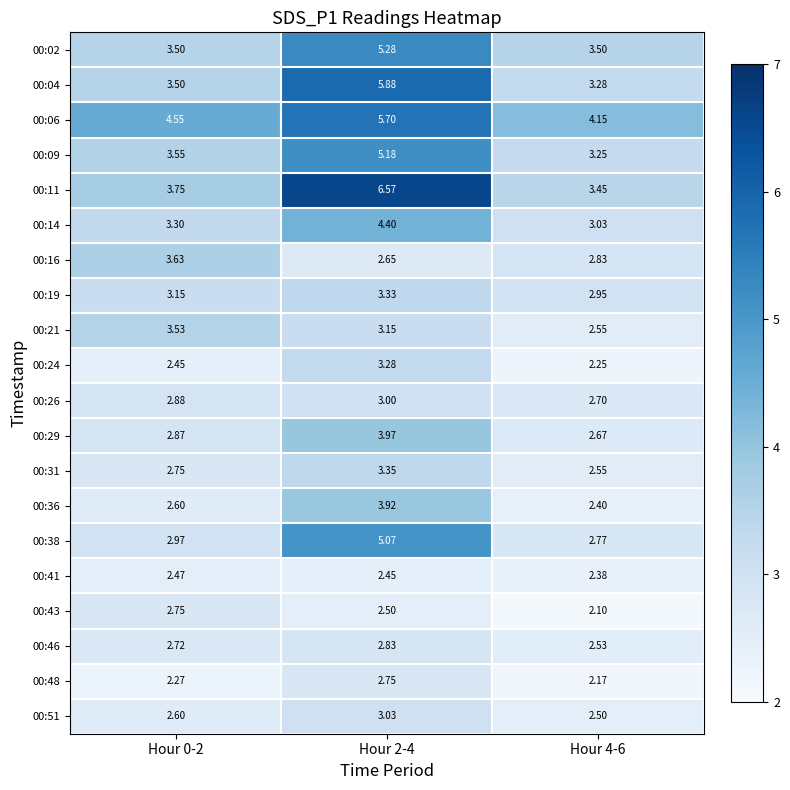

At which category is the sum across all series the highest?

Hour 2-4